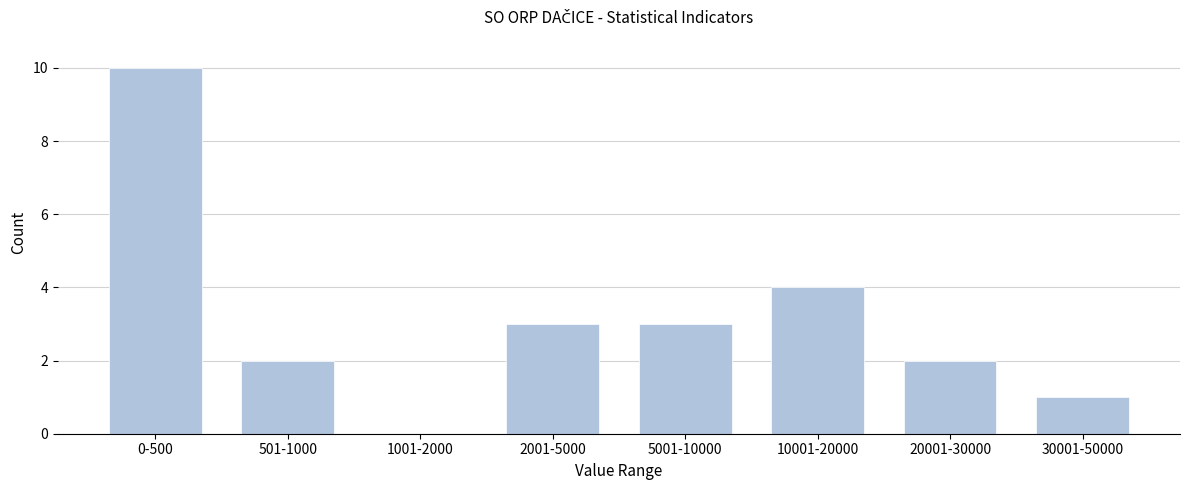

Reading right to left, list all the values displayed in this chart.

30001-50000=1	20001-30000=2	10001-20000=4	5001-10000=3	2001-5000=3	1001-2000=0	501-1000=2	0-500=10